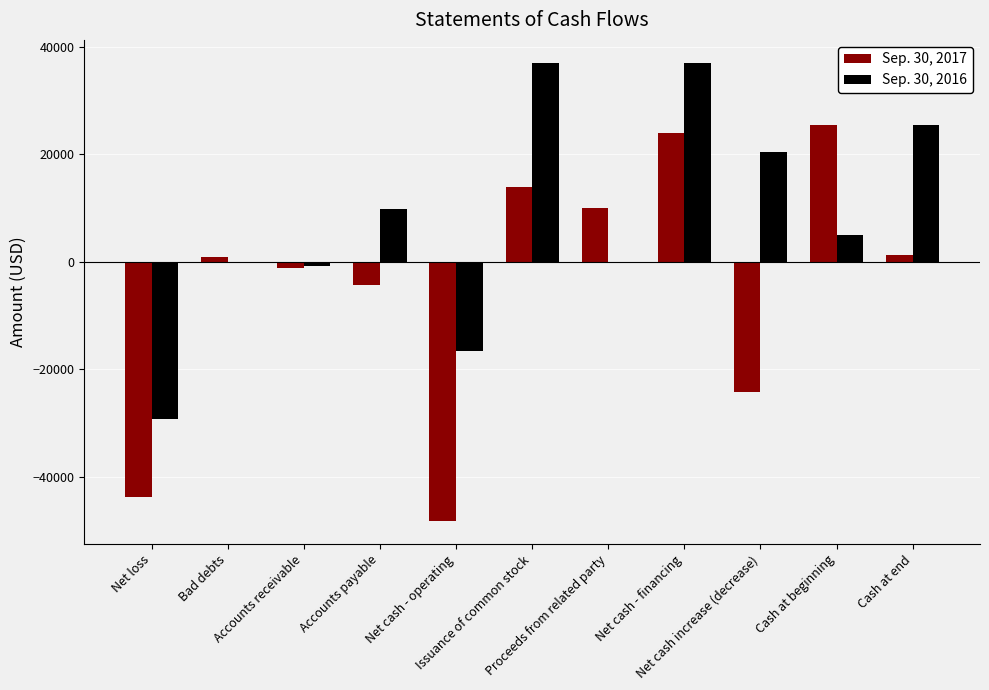

Reading left to right, list all the values displayed in this chart.

Sep. 30, 2017: Net loss=-43696	Bad debts=825	Accounts receivable=-1050	Accounts payable=-4255	Net cash - operating=-48176	Issuance of common stock=14000	Proceeds from related party=10000	Net cash - financing=24000	Net cash increase (decrease)=-24176	Cash at beginning=25494	Cash at end=1318
Sep. 30, 2016: Net loss=-29131	Bad debts=0	Accounts receivable=-825	Accounts payable=9887	Net cash - operating=-16506	Issuance of common stock=37000	Proceeds from related party=0	Net cash - financing=37000	Net cash increase (decrease)=20494	Cash at beginning=5000	Cash at end=25494